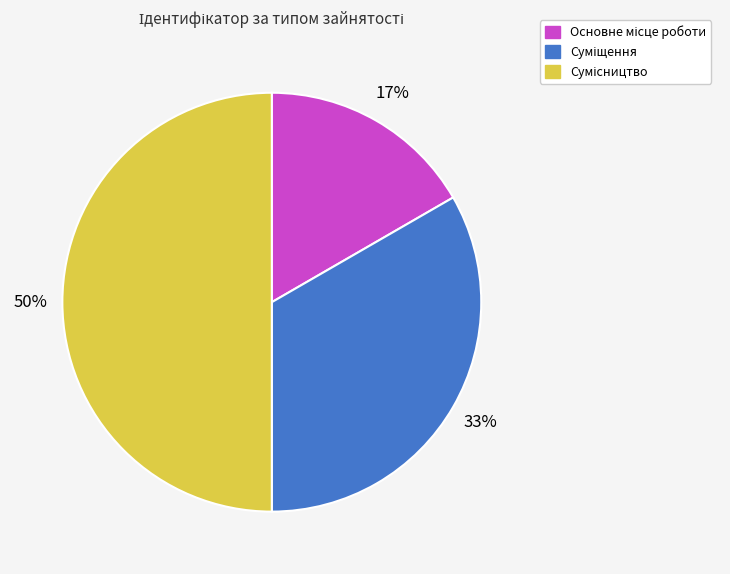

To the nearest percent, what is the average slice percentage?

33%